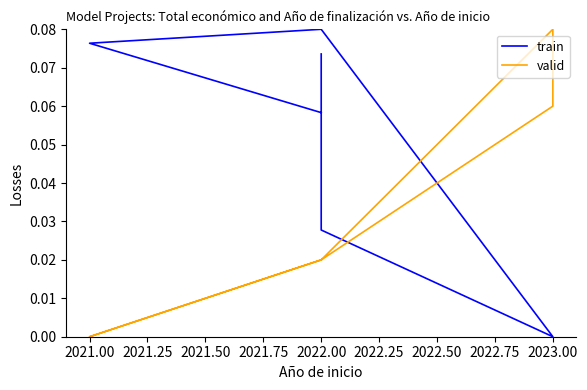

Rank the series by their maximum value, from highest to lowest.

train, valid